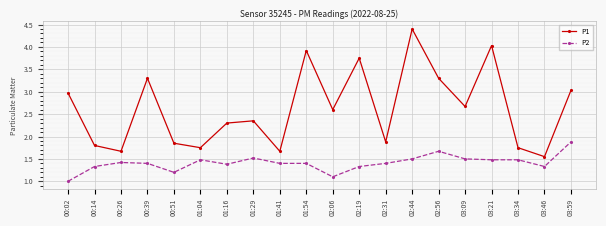

Where does the P1 series first go above 2?

00:02